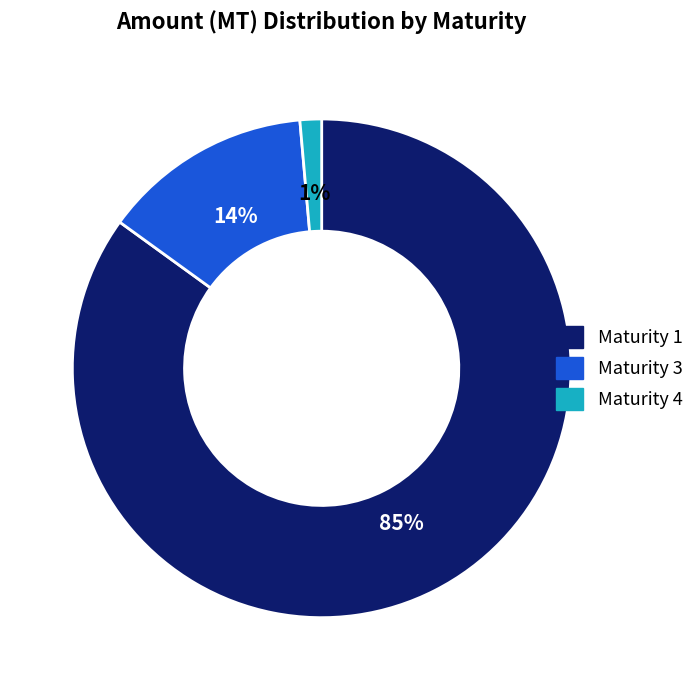

Is it true that Maturity 4 is 1% of the pie?

True